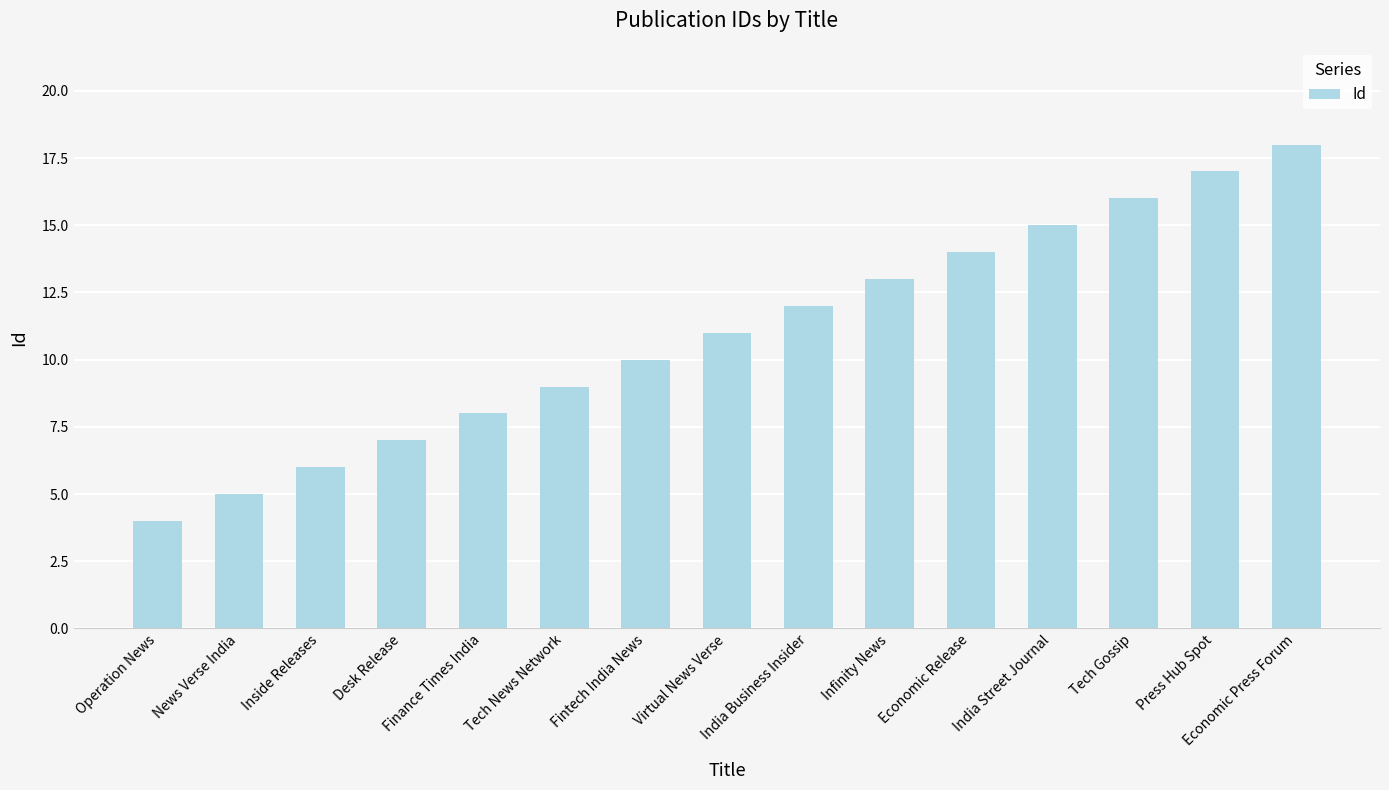

Reading left to right, what are all the values shown in this chart?

4	5	6	7	8	9	10	11	12	13	14	15	16	17	18